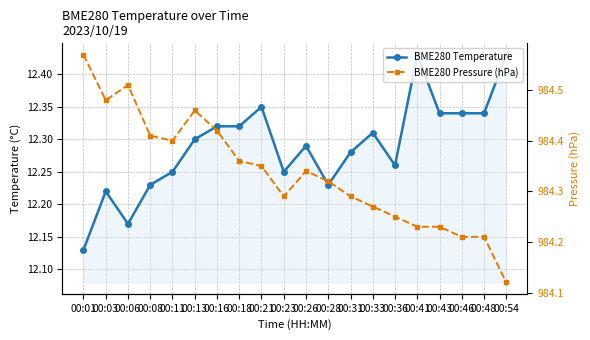

How many lines are shown in the chart?

2